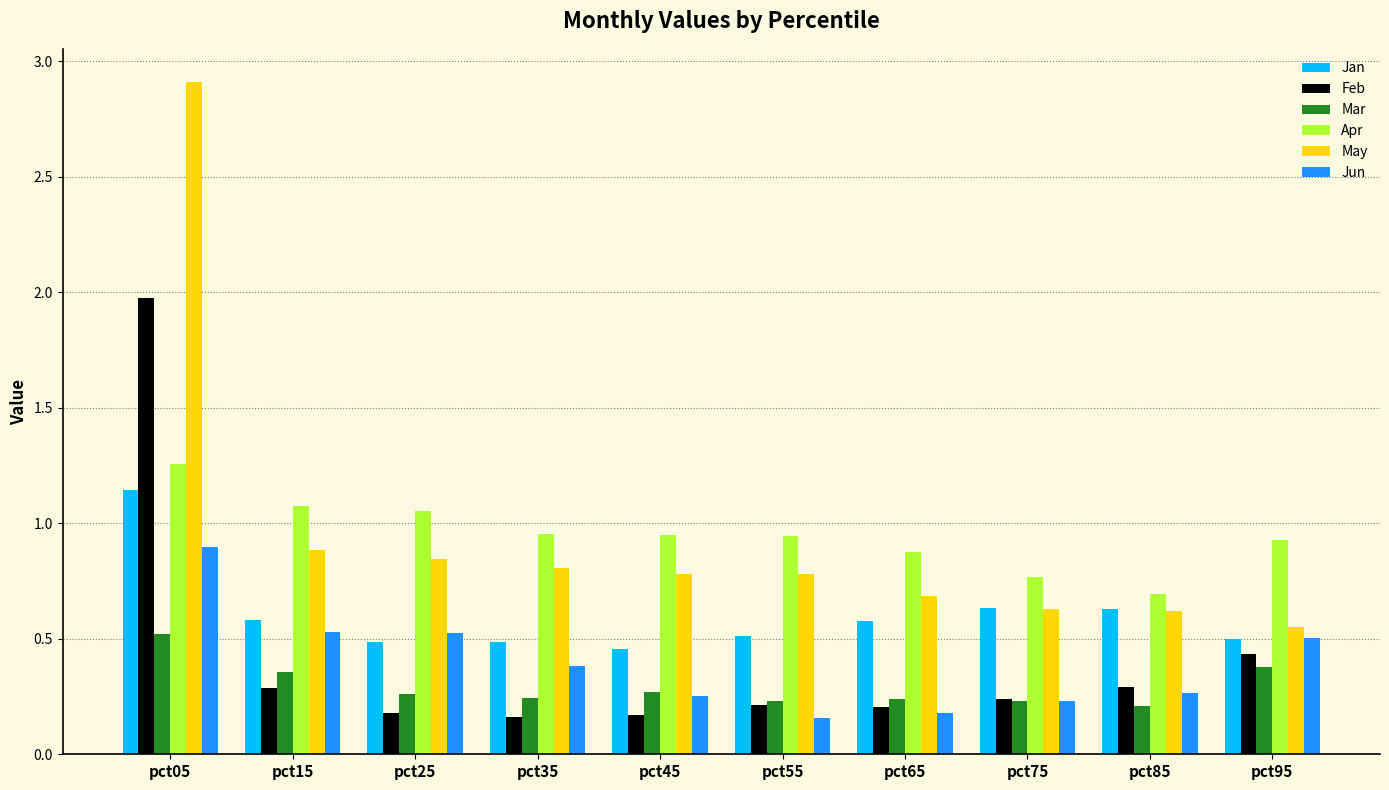

The May series shows 0.8 at pct35. True or false?

True